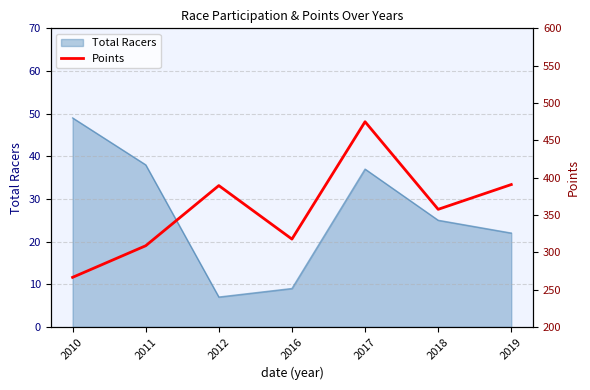

List the labels in order of value, largest first.

2017, 2019, 2012, 2018, 2016, 2011, 2010